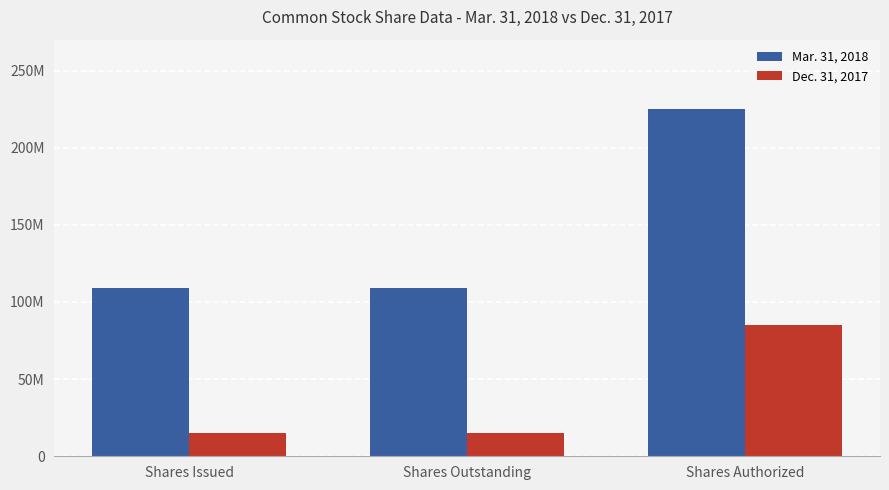

What position from the left is Shares Issued?

1